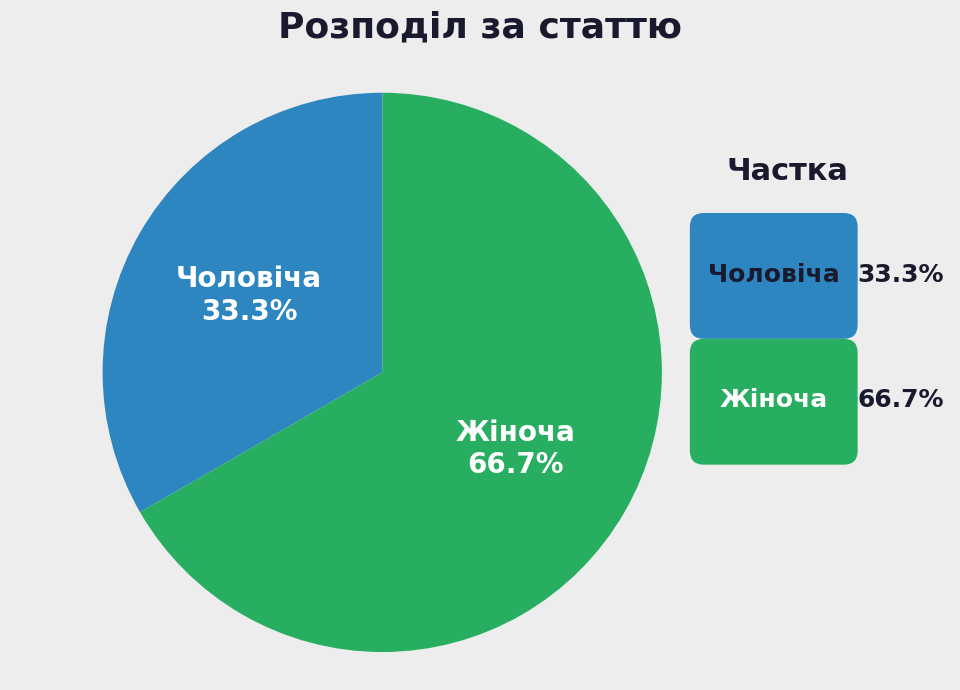

Does any single category account for the majority?

Yes